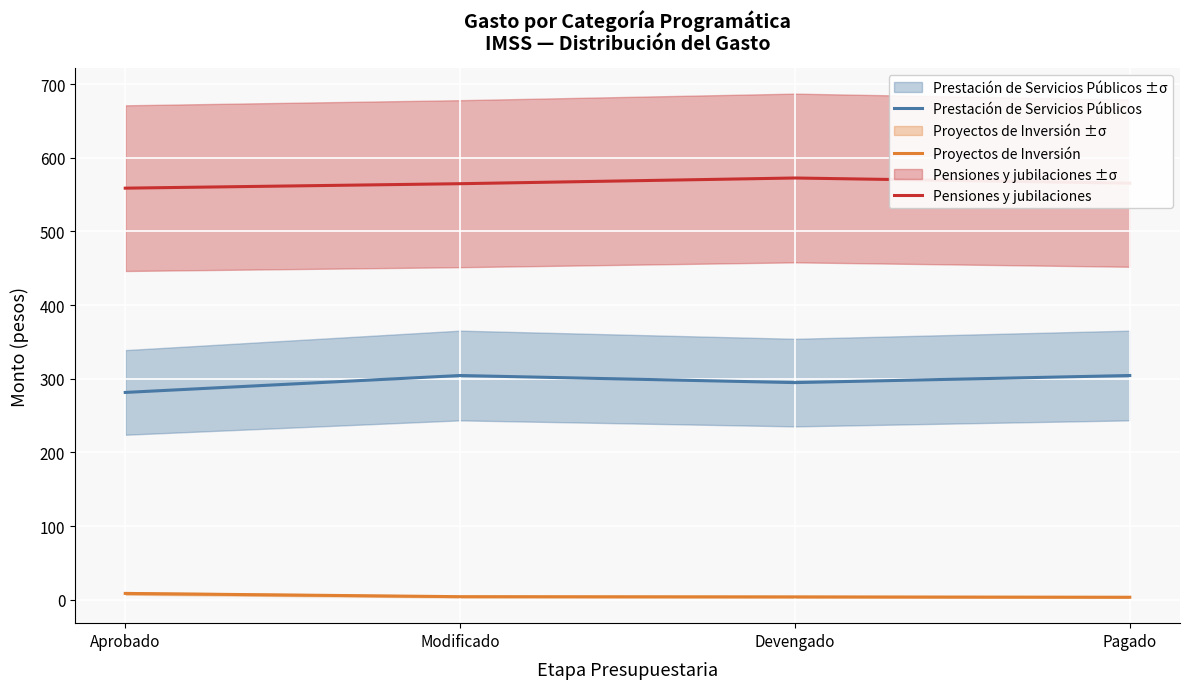

True or false: Prestación de Servicios Públicos has a value of 461.8 at Pagado.

False